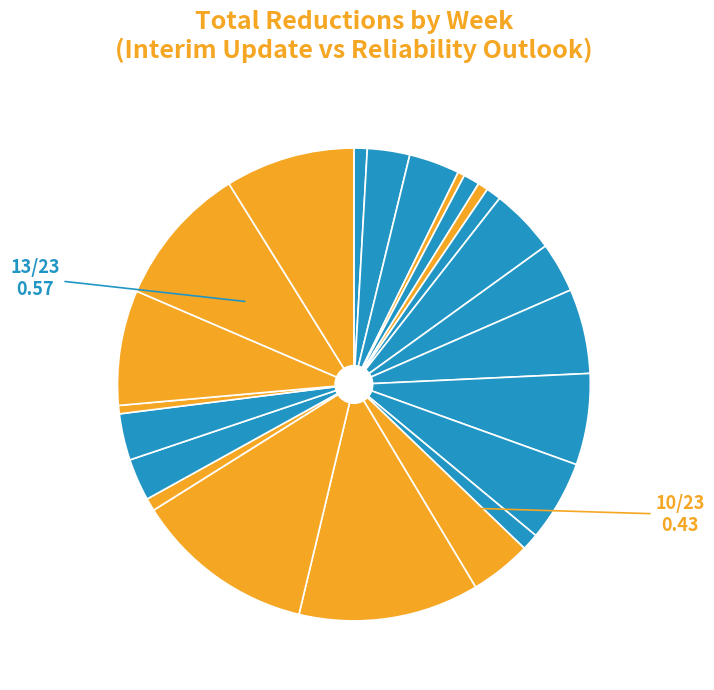

How many slices are in this pie chart?

23